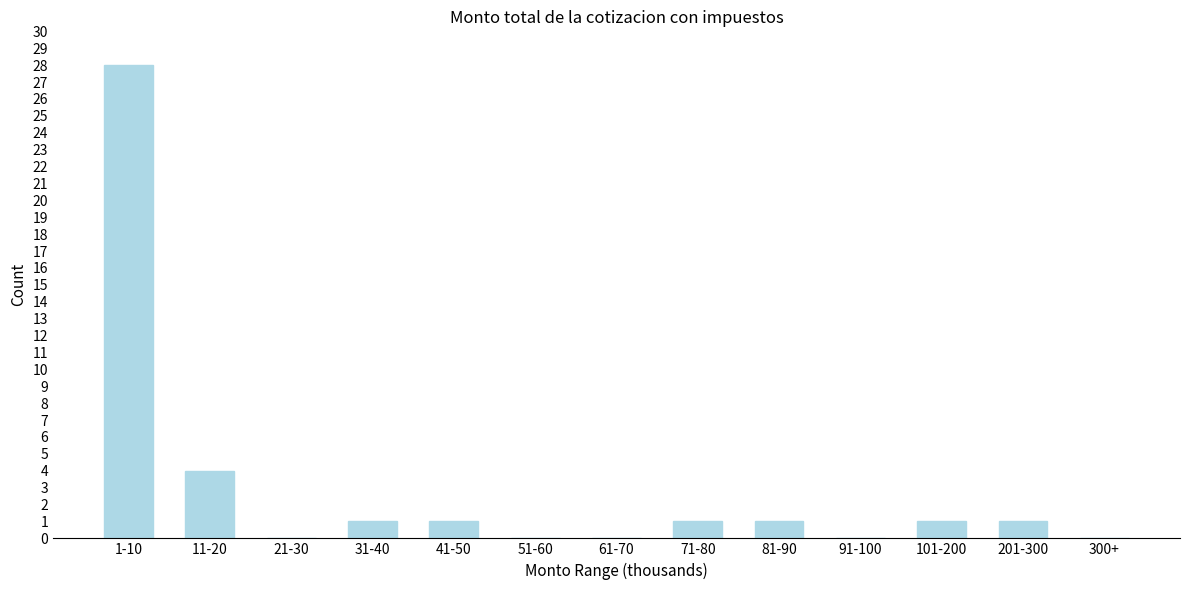

Reading right to left, transcribe all the data shown in this chart.

300+=0	201-300=1	101-200=1	91-100=0	81-90=1	71-80=1	61-70=0	51-60=0	41-50=1	31-40=1	21-30=0	11-20=4	1-10=28